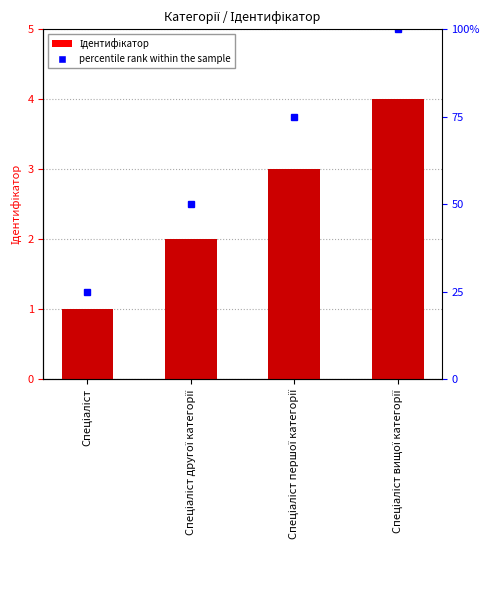

What is the ratio of the value at Спеціаліст to the value at Спеціаліст вищої категорії?

0.2